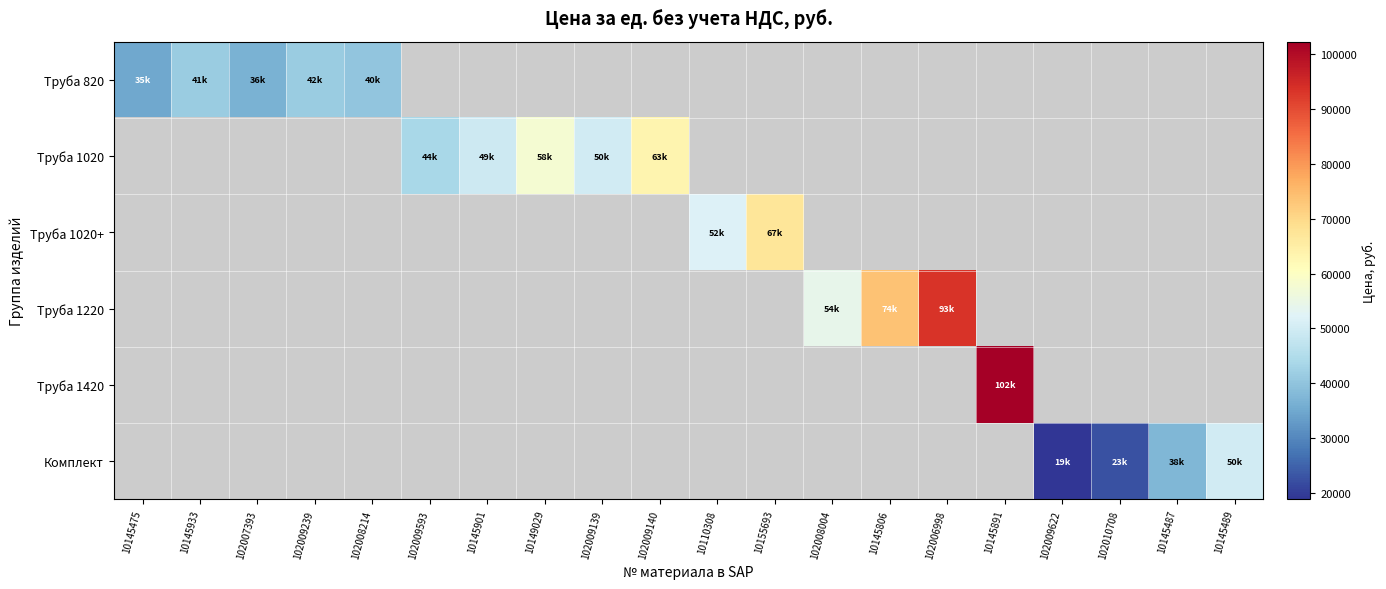

How many positive values does the Труба 1220 series have?

3